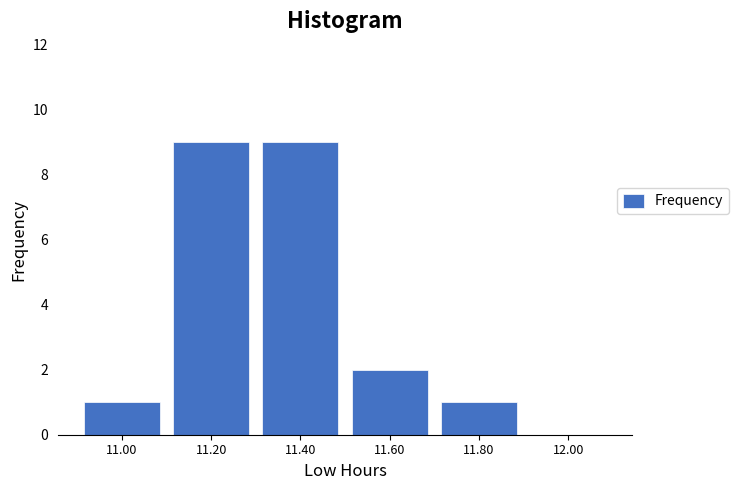

Reading left to right, transcribe all the data shown in this chart.

11.00=1	11.20=9	11.40=9	11.60=2	11.80=1	12.00=0